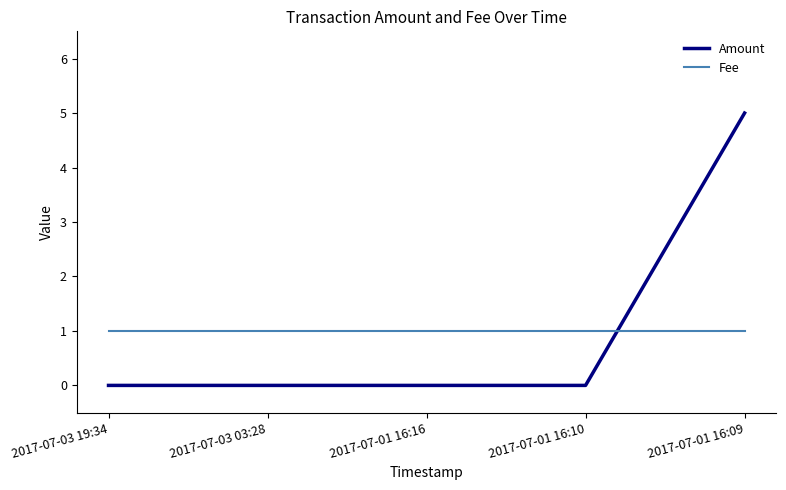

Rank the series at 2017-07-03 19:34 from highest to lowest value.

Fee, Amount